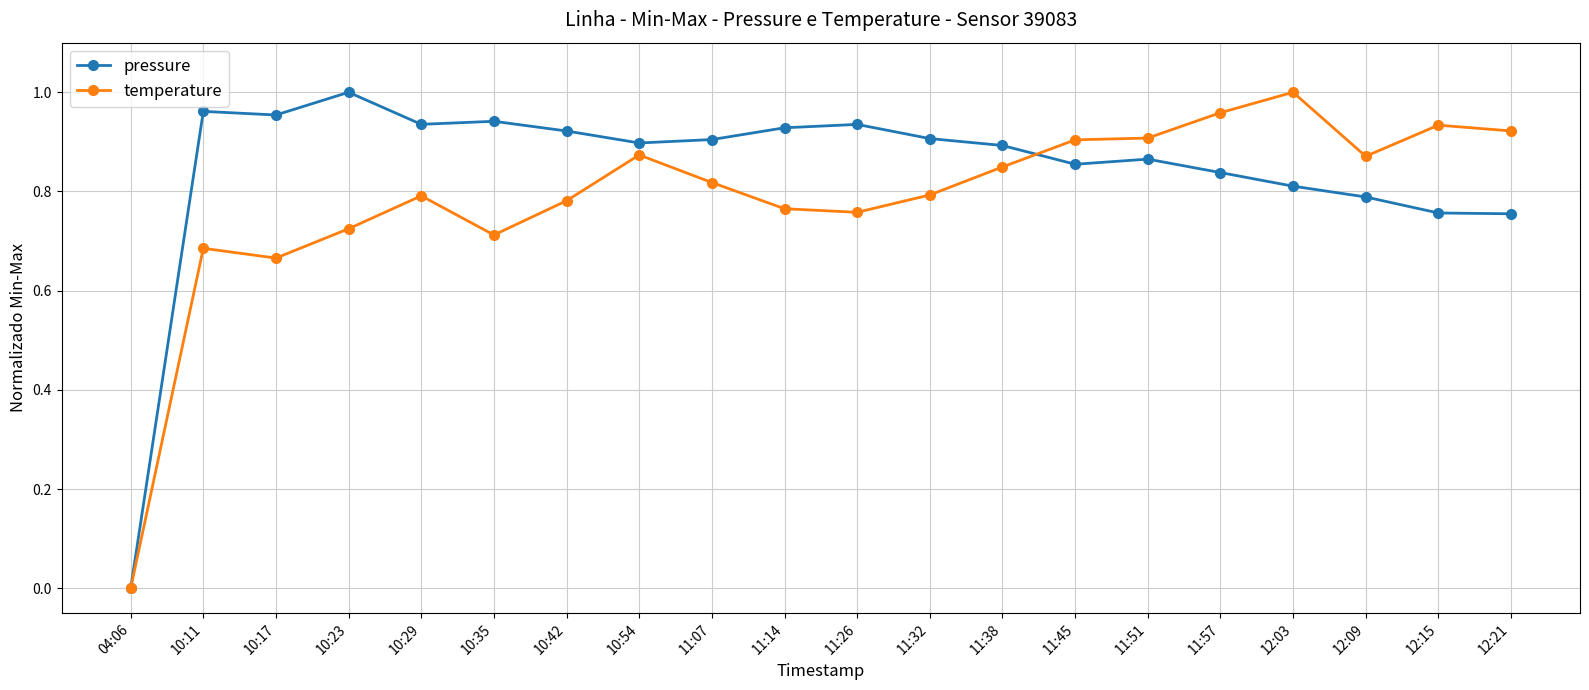

Which series changed the most between 11:45 and 12:09?

pressure